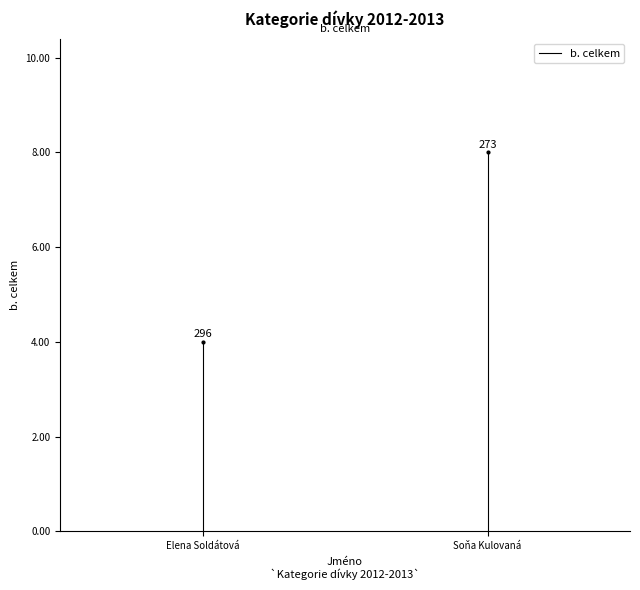

What is the difference between the maximum and minimum values?

4